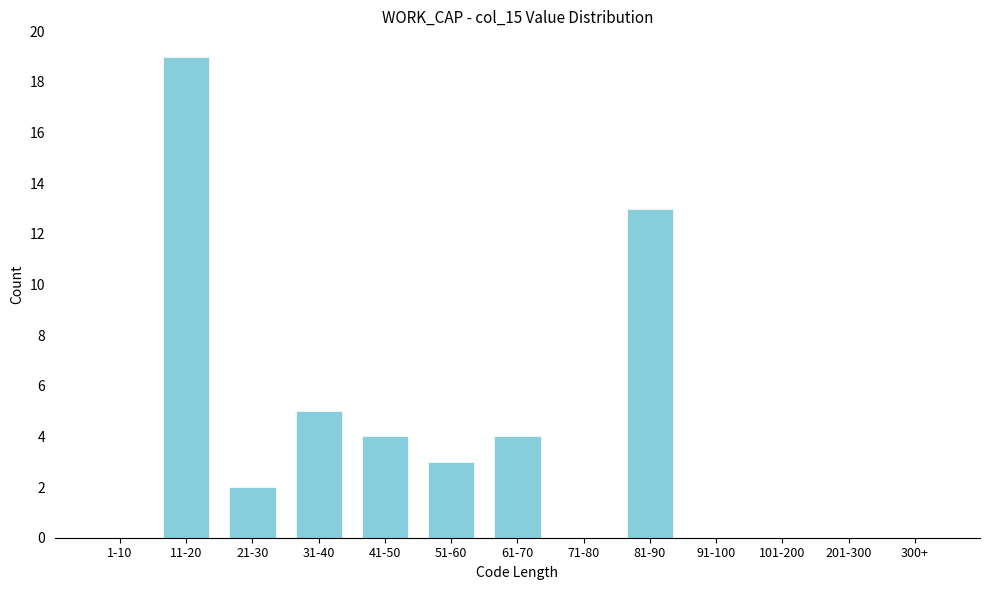

Reading left to right, what are all the values shown in this chart?

1-10=0	11-20=19	21-30=2	31-40=5	41-50=4	51-60=3	61-70=4	71-80=0	81-90=13	91-100=0	101-200=0	201-300=0	300+=0